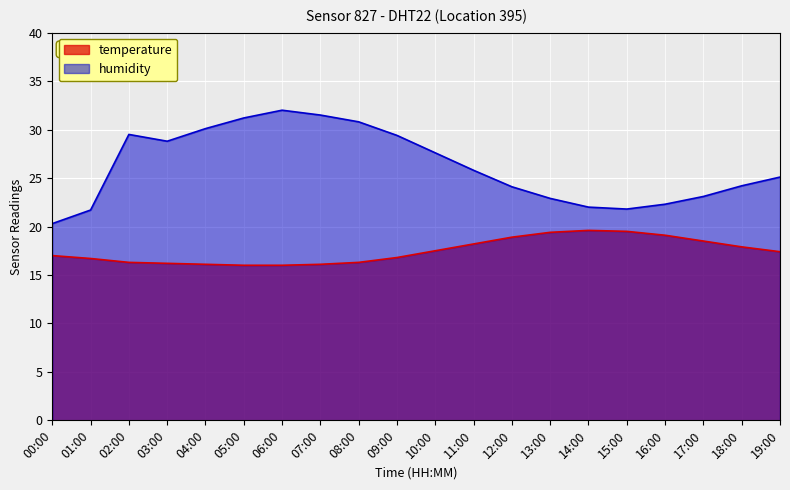

True or false: humidity has a value of 17.4 at 06:00.

False